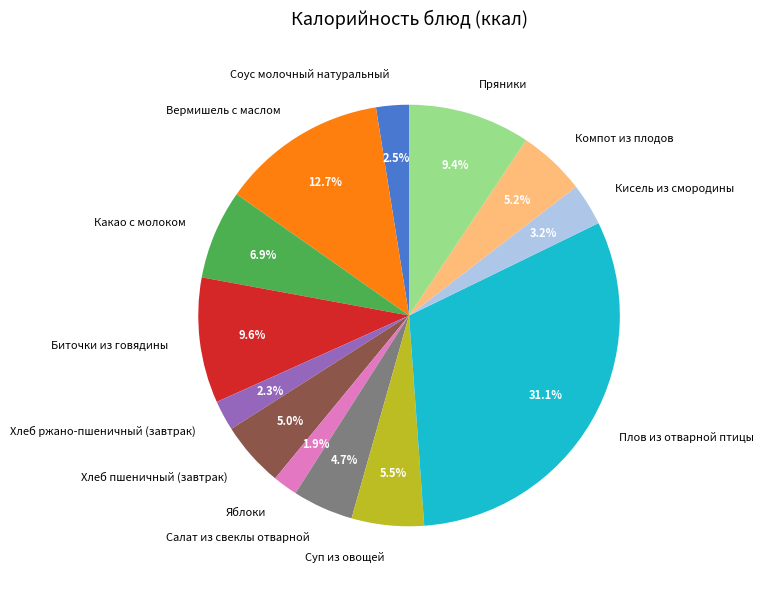

To the nearest percent, what portion does Какао с молоком represent?

7%